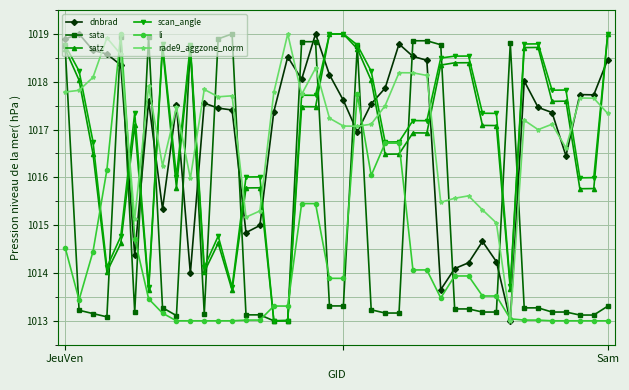

What is the lowest value of the scan_angle series?

1013.0